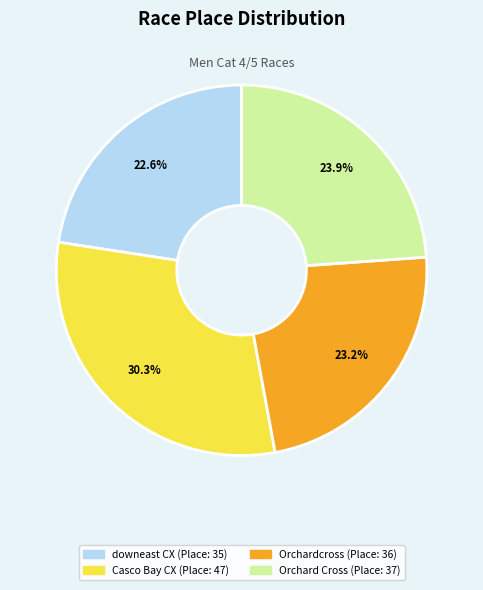

Does any single category account for the majority?

No